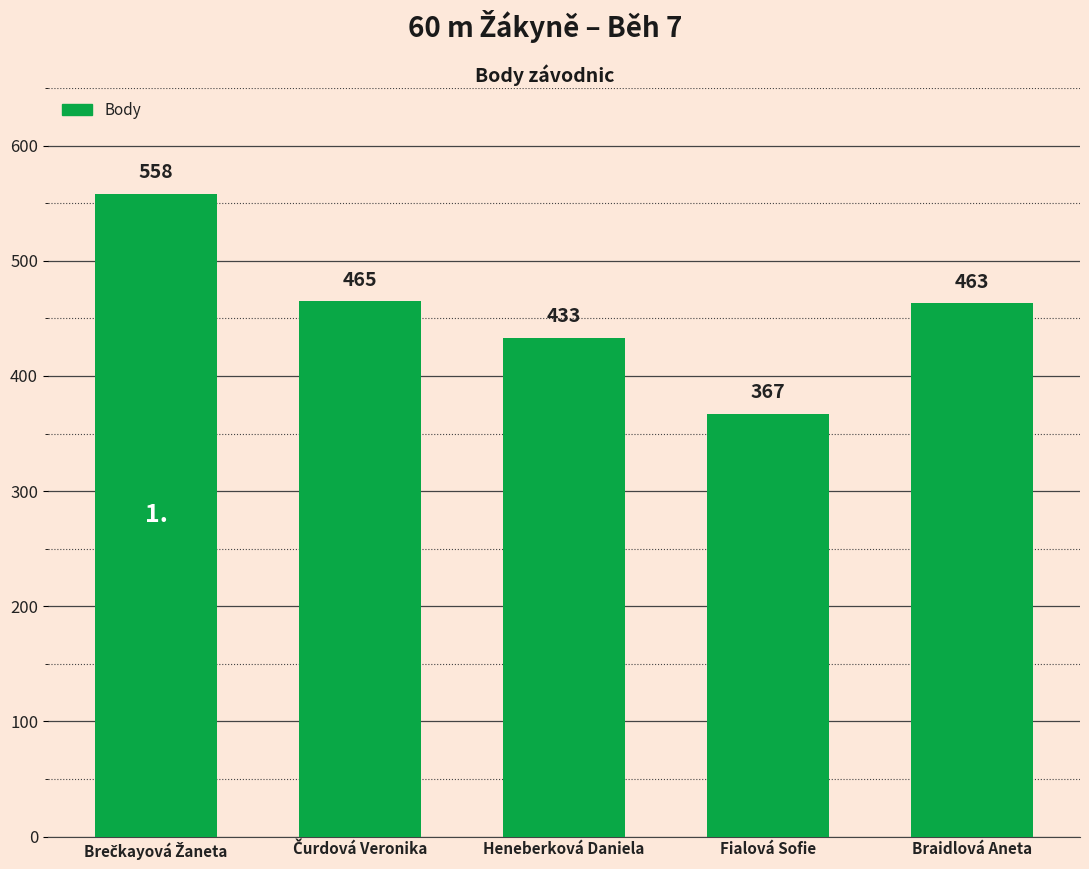

Reading left to right, extract all data points from this chart.

558	465	433	367	463